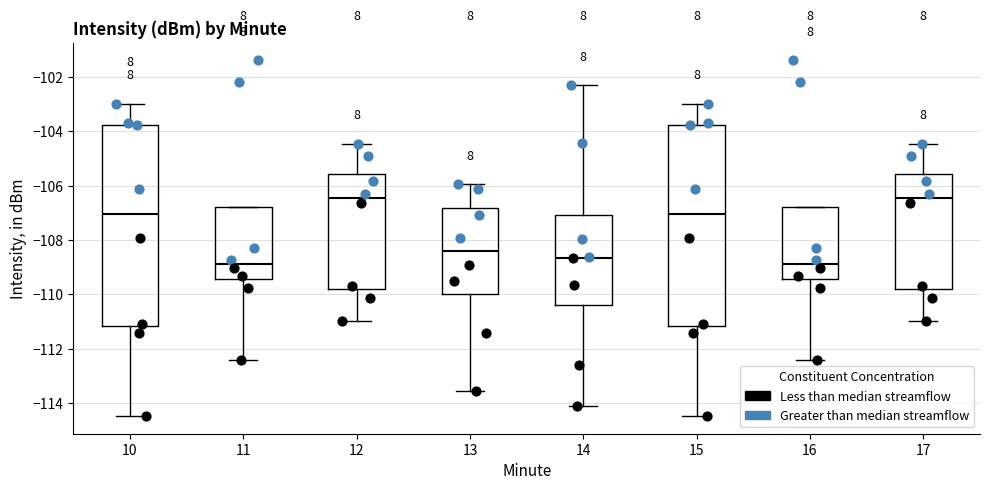

Where does the upper whisker of the box at x = 12 end on the y-axis? The values are not printed on the chart, so give them approximately, as read against the axis.

-104.4